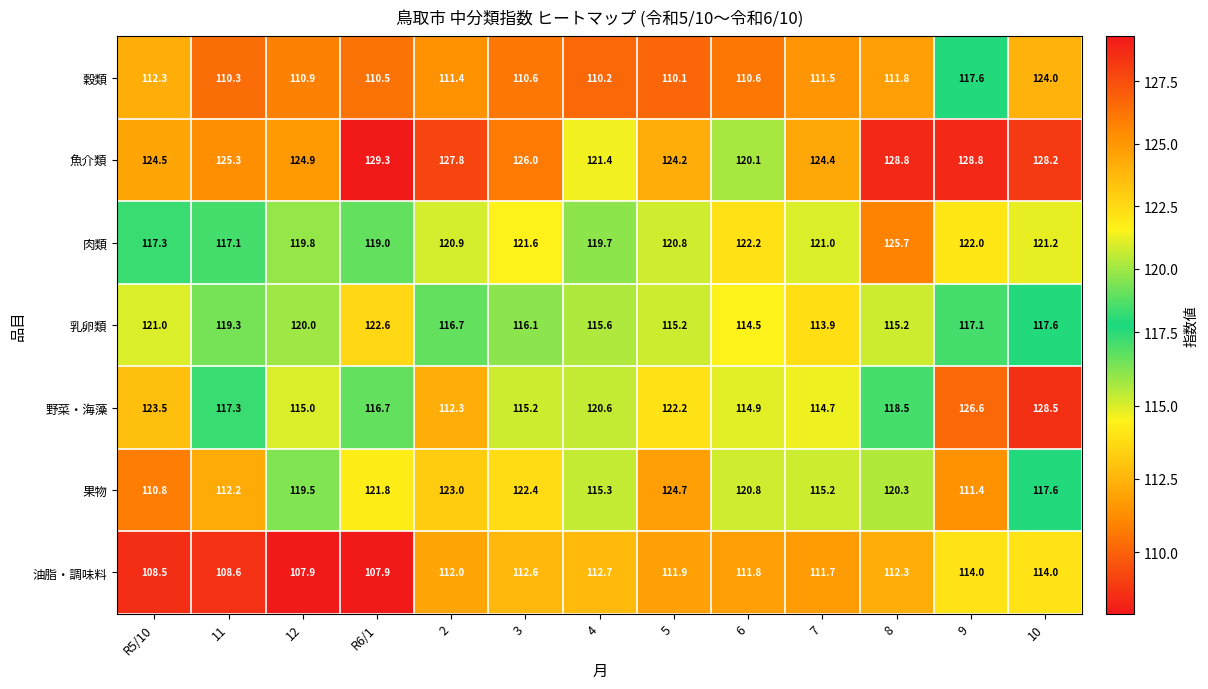

Is it true that 野菜・海藻 equals 179.6 at 12?

False